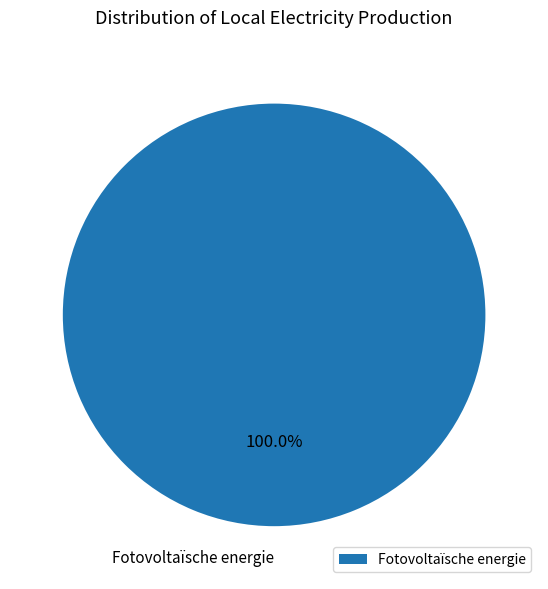

Does Fotovoltaïsche energie account for over 50% of the chart?

Yes